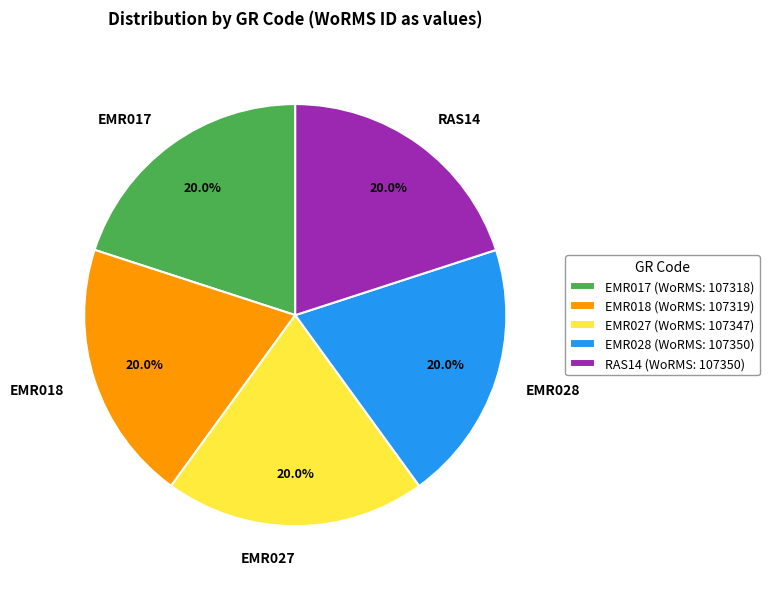

How many slices are in this pie chart?

5